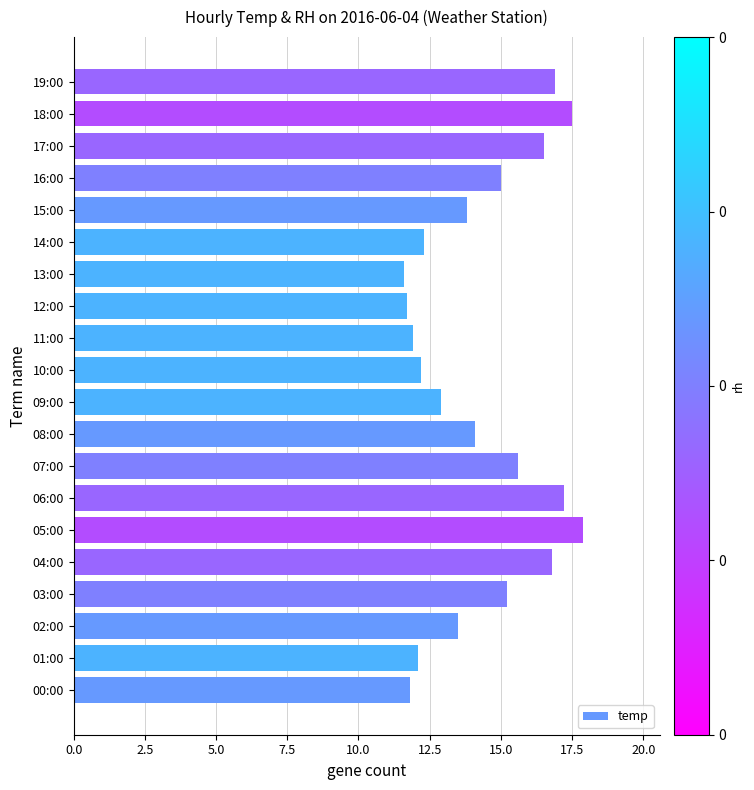

How many bars are there in total?

20